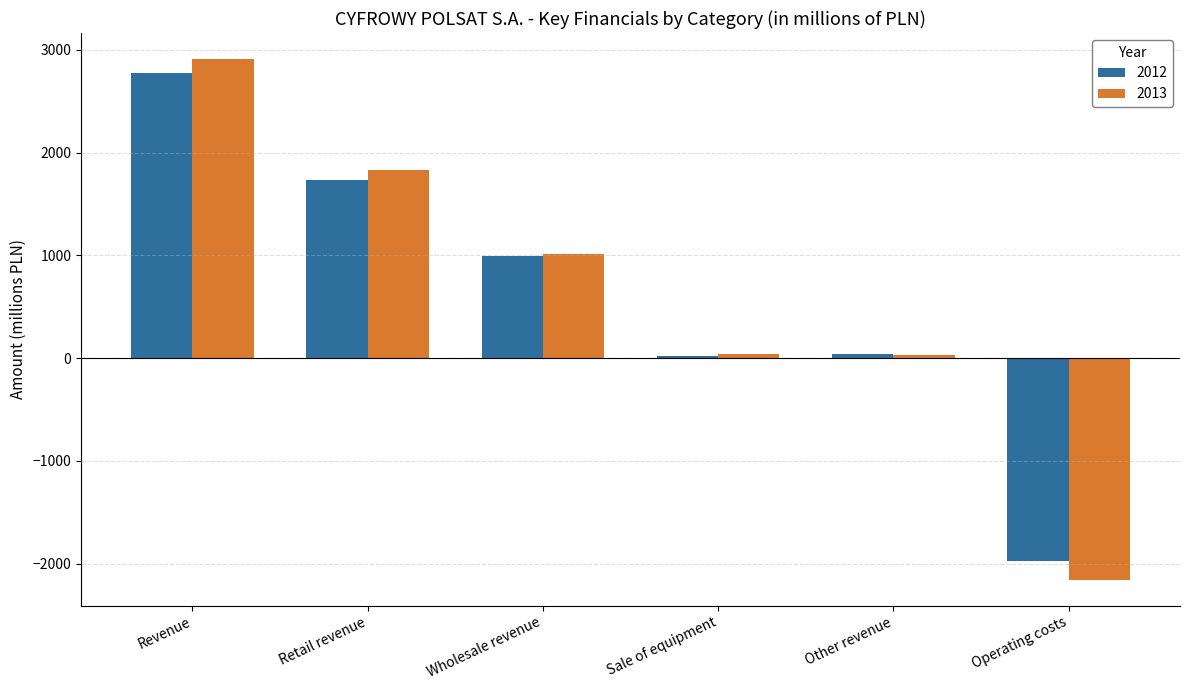

What is the spread (max minus min) of values at Wholesale revenue?

18.6